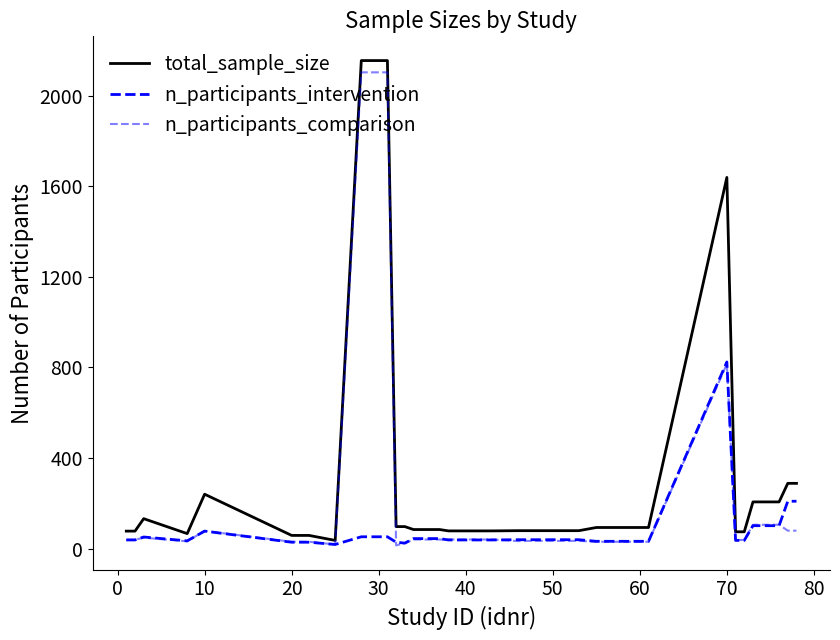

What is the average value of the total_sample_size series?

250